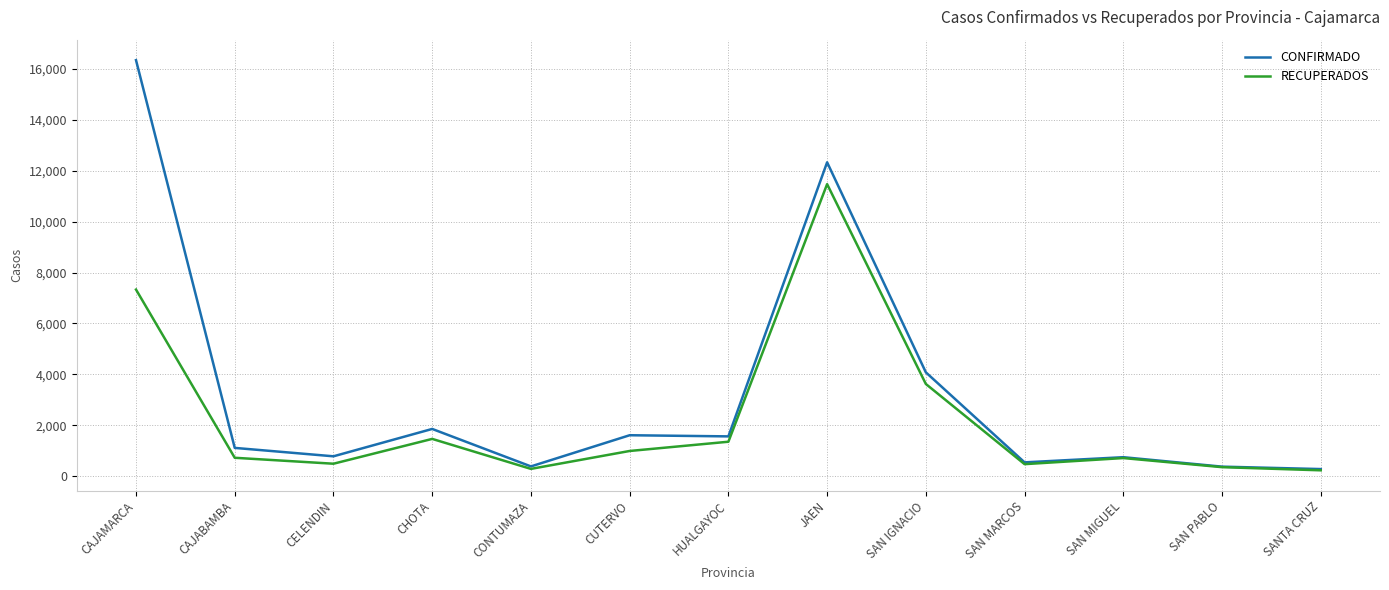

Which series has the largest range (max minus min)?

CONFIRMADO